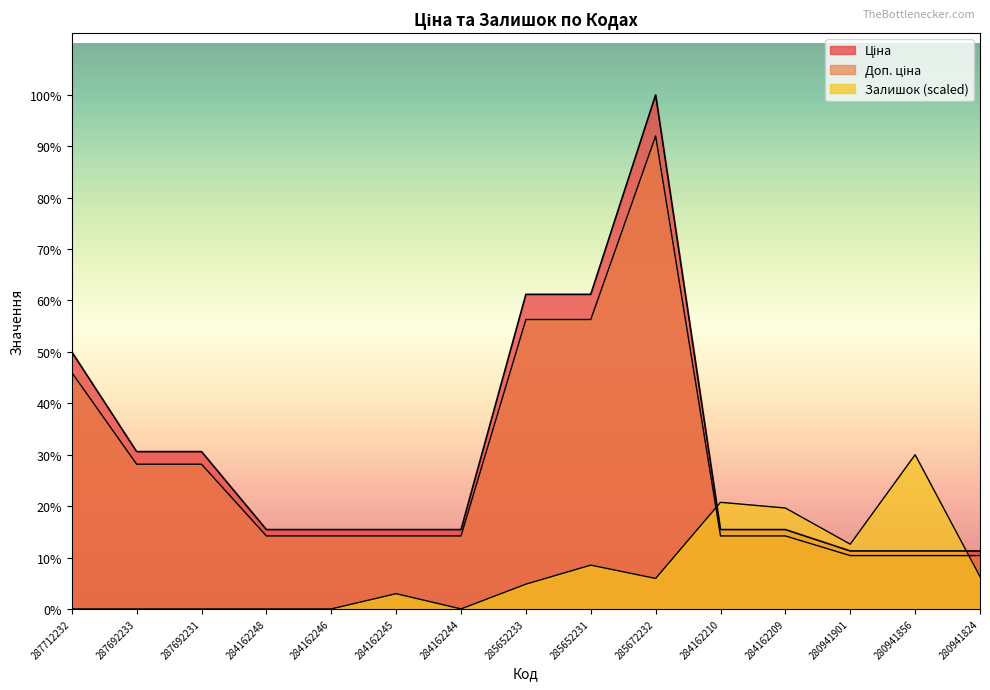

Does the chart have visible grid lines?

No